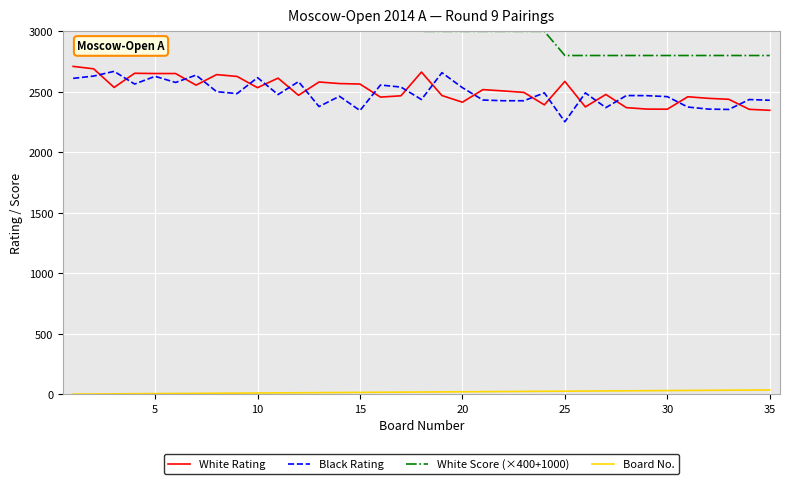

Which series has the widest spread of values?

White Score (×400+1000)